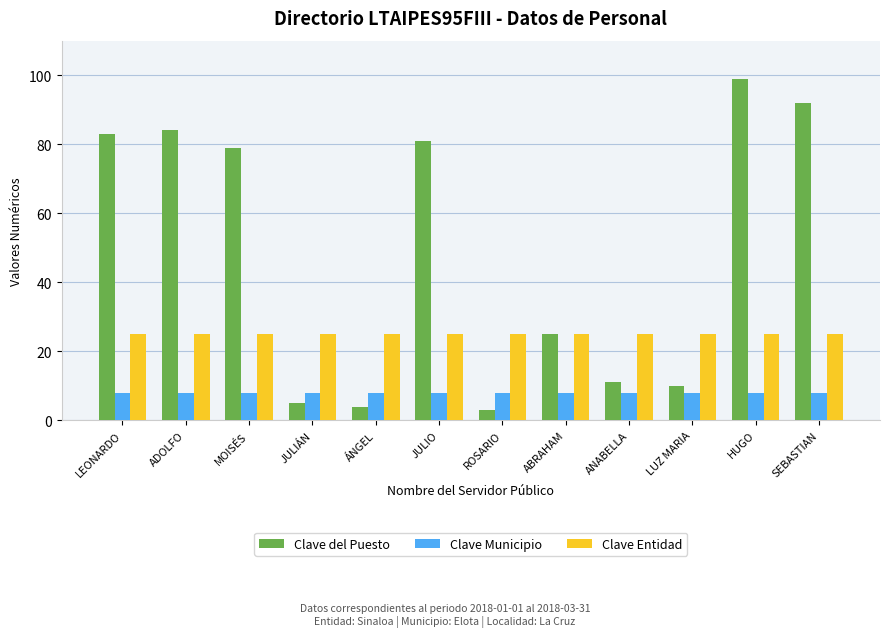

Rank the series by their maximum value, from lowest to highest.

Clave Municipio, Clave Entidad, Clave del Puesto